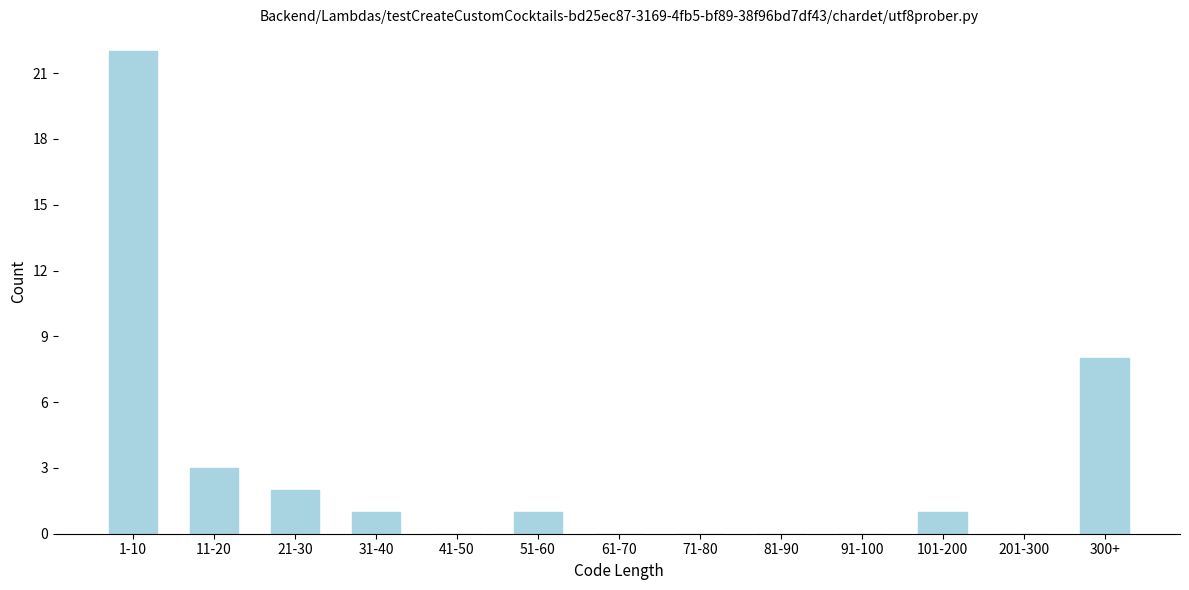

Reading left to right, what are all the values shown in this chart?

1-10=22	11-20=3	21-30=2	31-40=1	41-50=0	51-60=1	61-70=0	71-80=0	81-90=0	91-100=0	101-200=1	201-300=0	300+=8